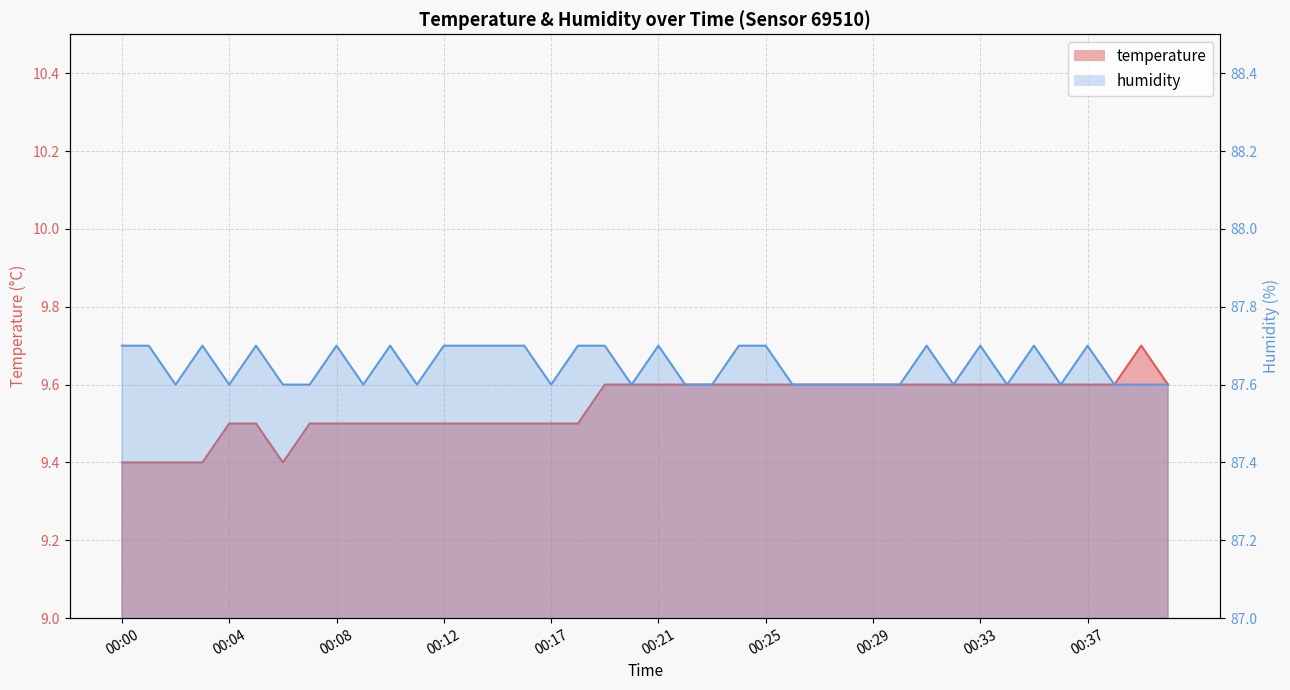

What are all the series names shown in the legend?

temperature, humidity